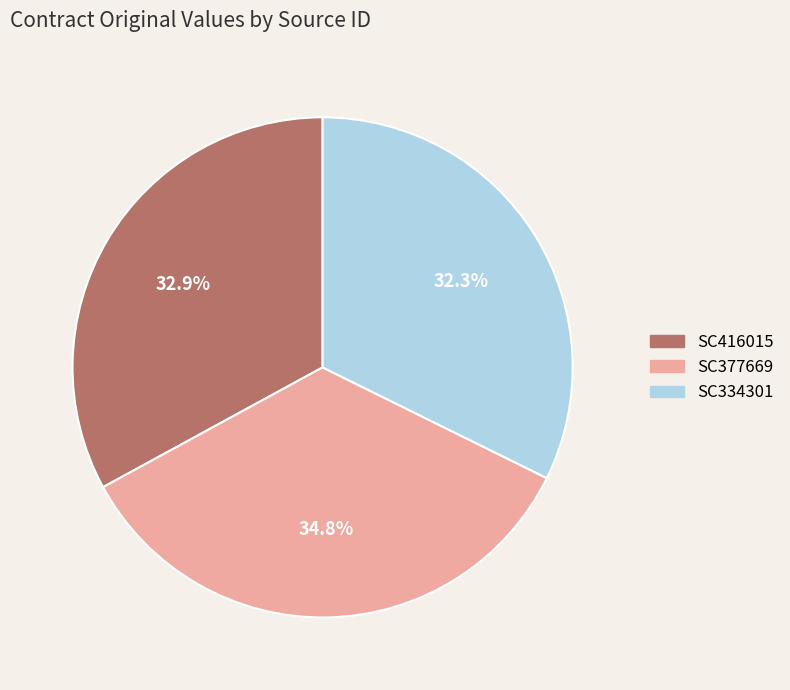

How many segments does this pie chart have?

3